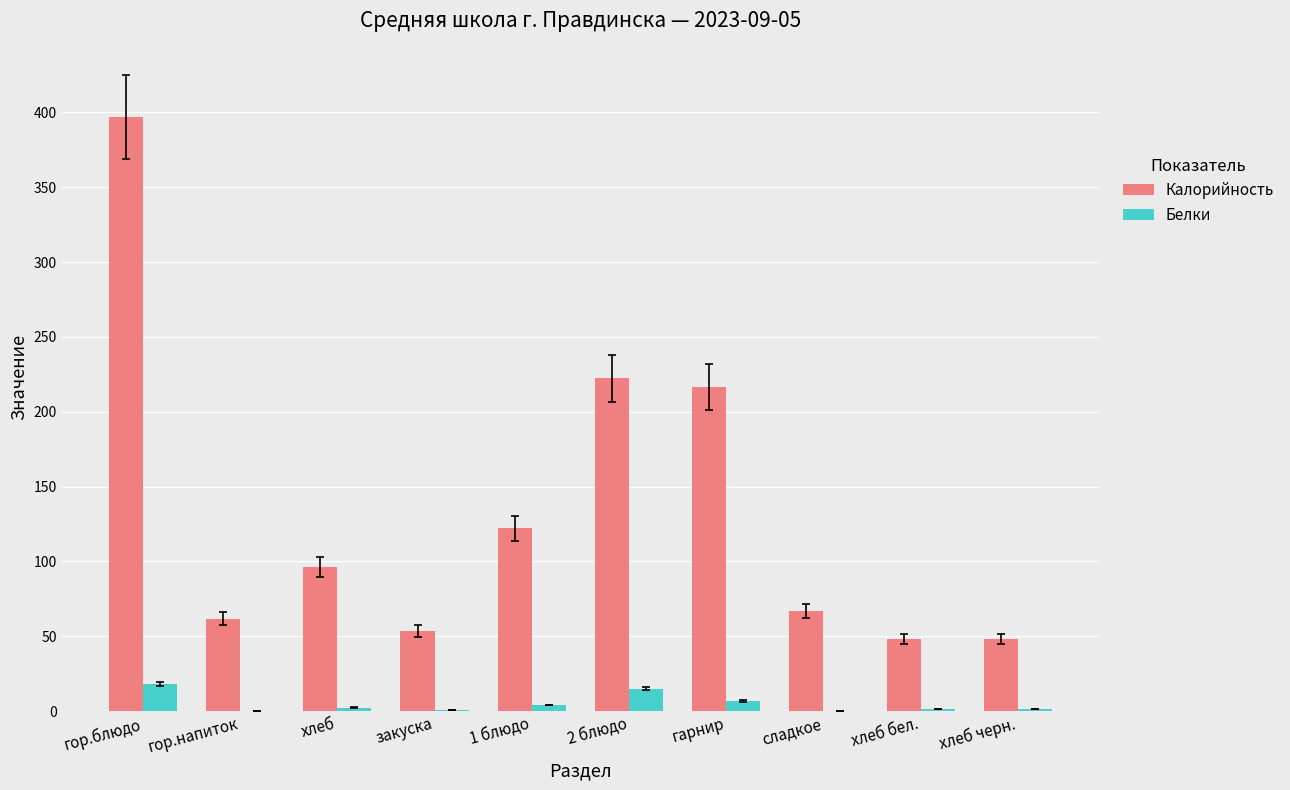

At which label does Калорийность first exceed 96?

гор.блюдо